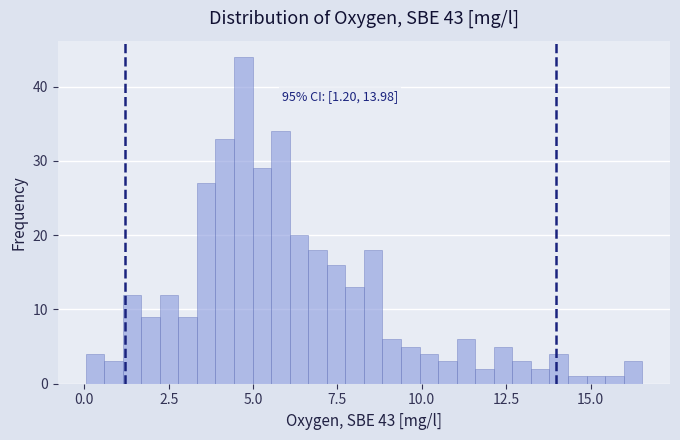

Around what value on the x-axis is the tallest bar? Give the approximate position of its centre, as read against the axis.

4.5